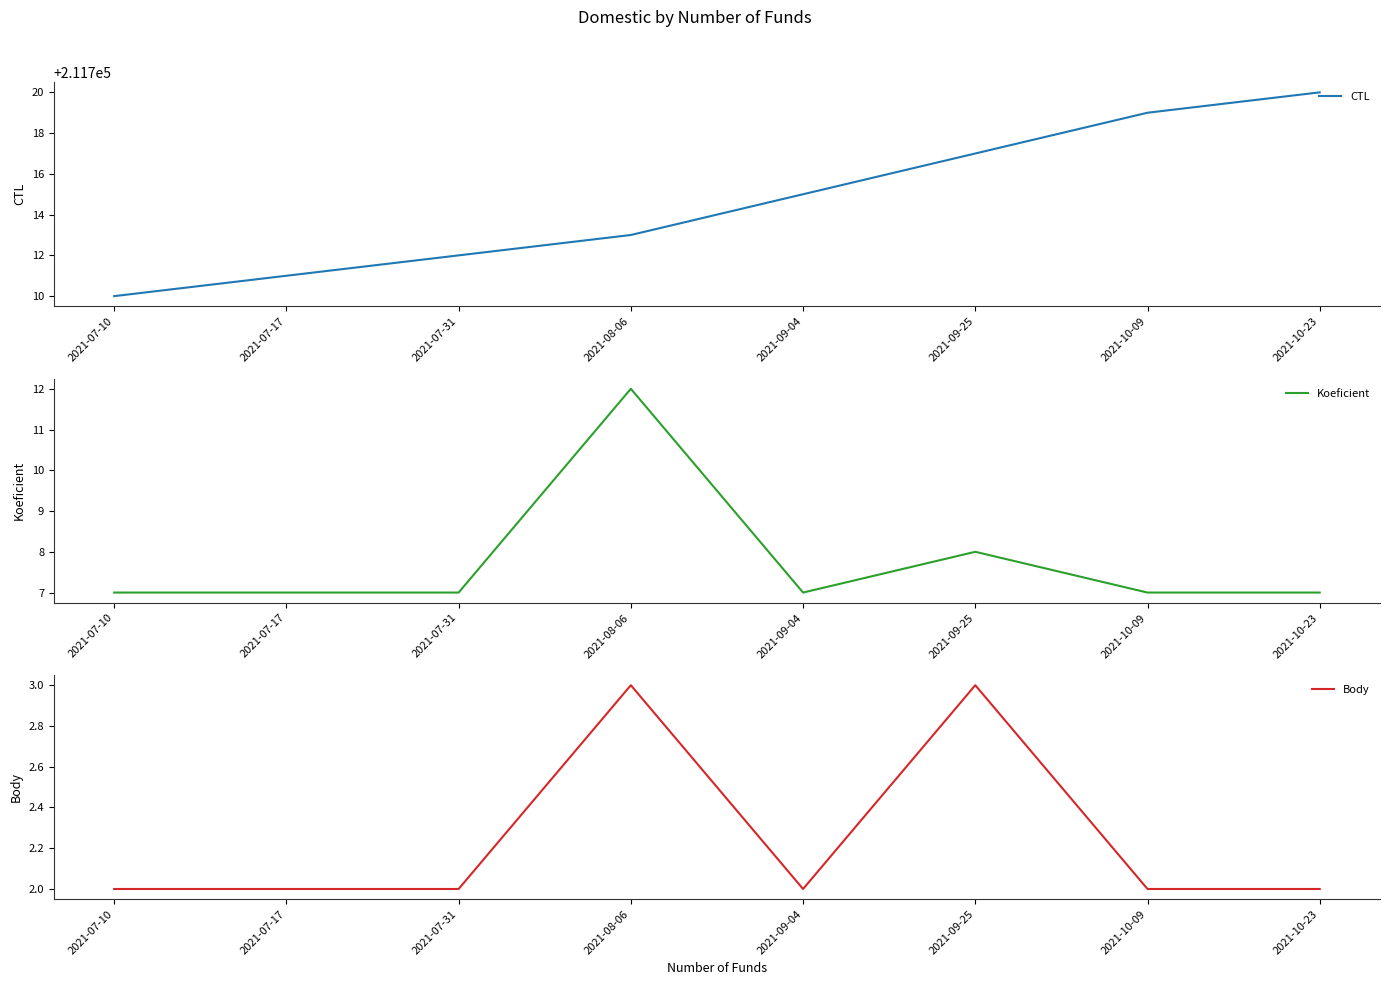

How many lines are shown in the chart?

3